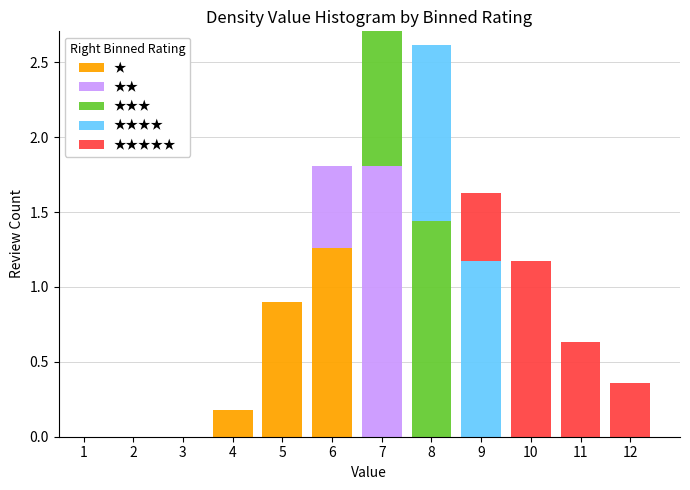

Reading left to right, transcribe this chart: for each stacked bar, give the range it covers on the x-axis and its total height. The values are not printed on the chart, so give them approximately, as read against the axis.

0.5 to 1.5: 0
1.5 to 2.5: 0
2.5 to 3.5: 0
3.5 to 4.5: 0.20
4.5 to 5.5: 0.90
5.5 to 6.5: 1.80
6.5 to 7.5: 2.70
7.5 to 8.5: 2.60
8.5 to 9.5: 1.60
9.5 to 10.5: 1.15
10.5 to 11.5: 0.65
11.5 to 12.5: 0.35